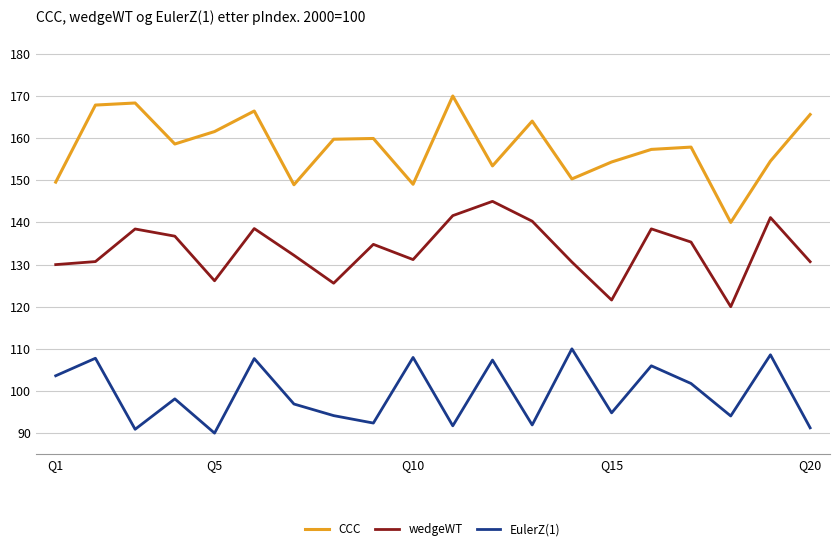

What are all the series names shown in the legend?

CCC, wedgeWT, EulerZ(1)